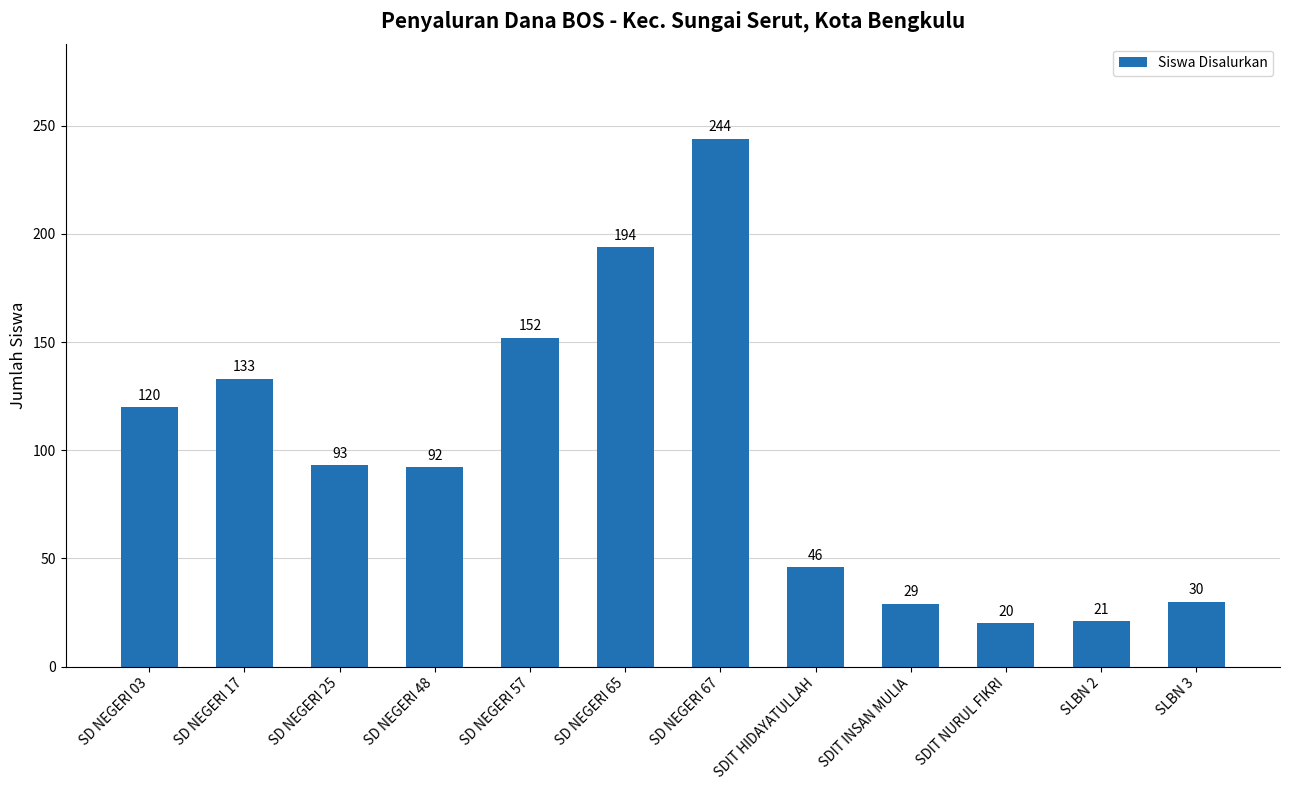

Reading left to right, what are all the values shown in this chart?

SD NEGERI 03=120	SD NEGERI 17=133	SD NEGERI 25=93	SD NEGERI 48=92	SD NEGERI 57=152	SD NEGERI 65=194	SD NEGERI 67=244	SDIT HIDAYATULLAH=46	SDIT INSAN MULIA=29	SDIT NURUL FIKRI=20	SLBN 2=21	SLBN 3=30